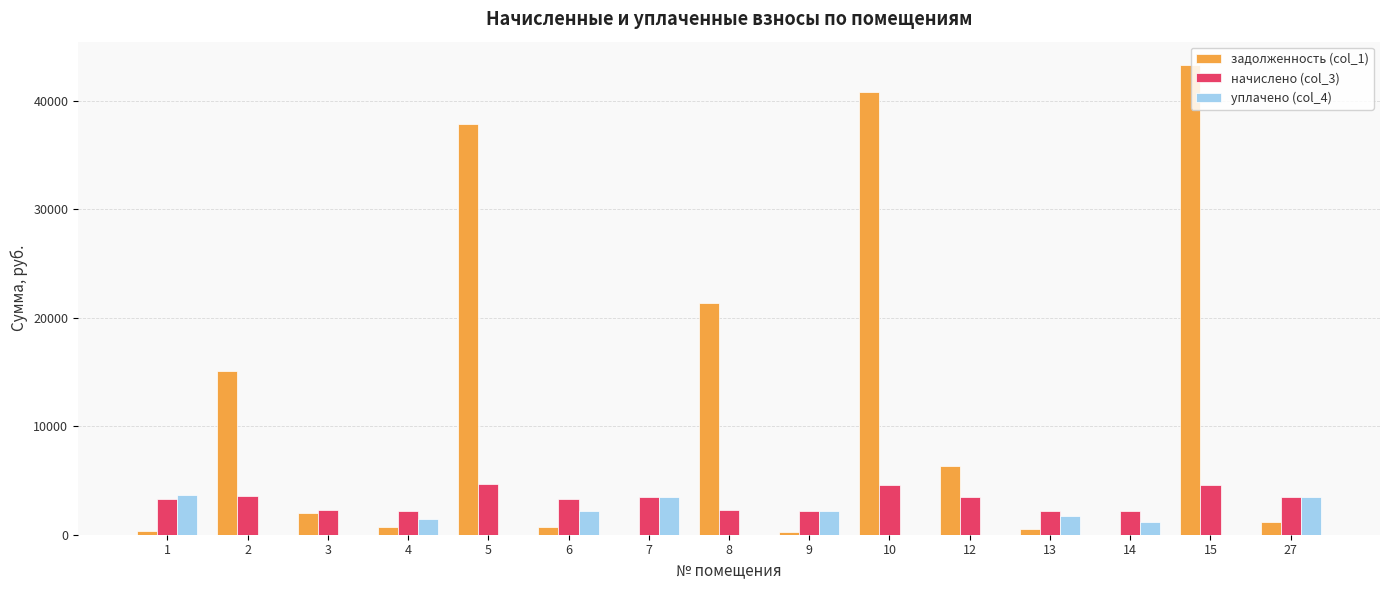

Is the value of уплачено (col_4) at 15 greater than the value of задолженность (col_1) at 2?

No